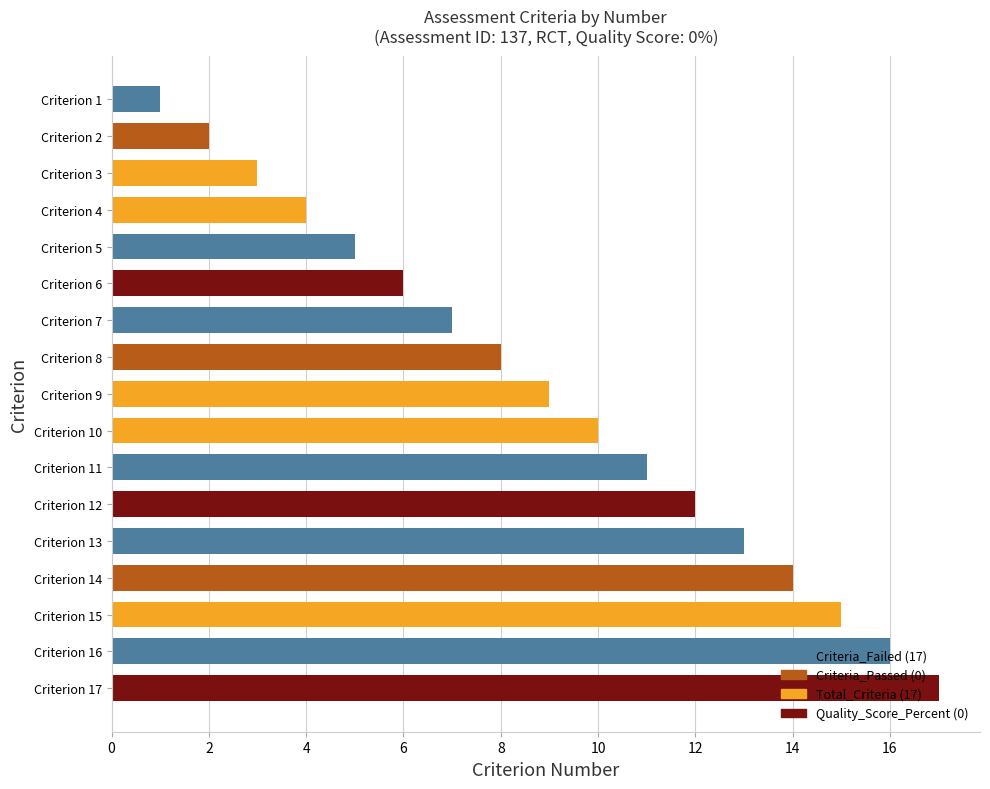

Which category has the highest value across all series?

Criterion 17